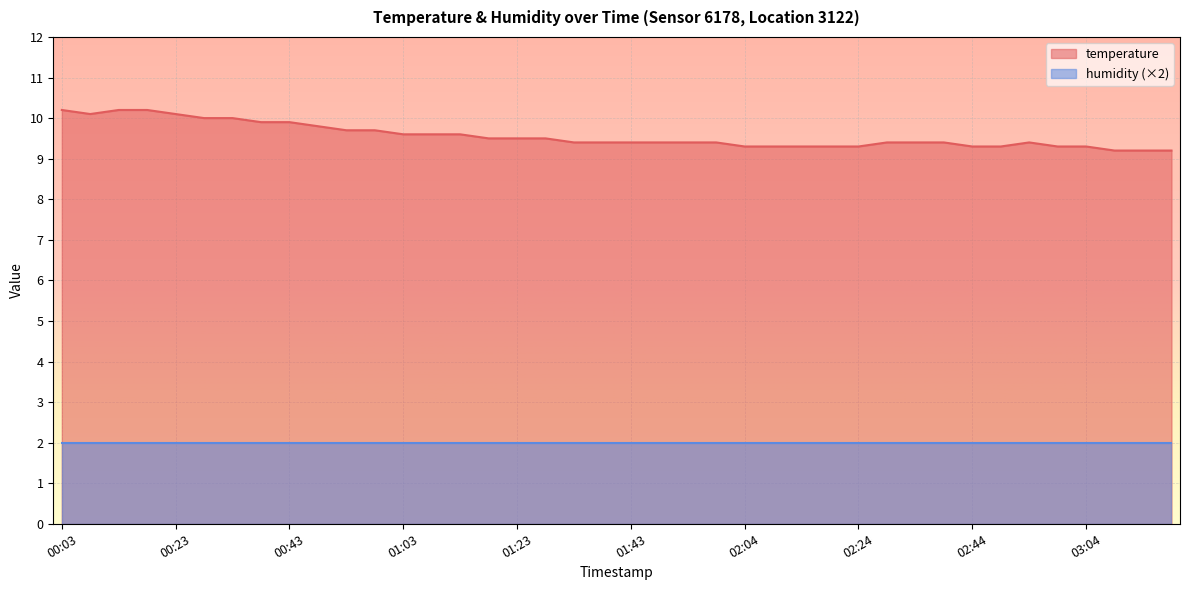

Which label corresponds to the smallest value in the chart?

03:09